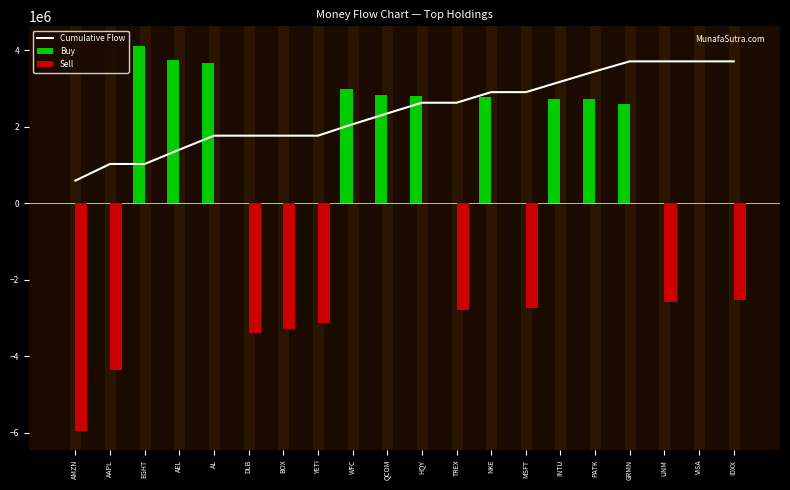

List the labels in order of Cumulative Flow value, smallest first.

AMZN, AAPL, EGHT, AEL, AL, DLB, BOX, YETI, WFC, QCOM, HQY, TREX, NKE, MSFT, INTU, PATK, GRMN, UNM, VISA, IDXX